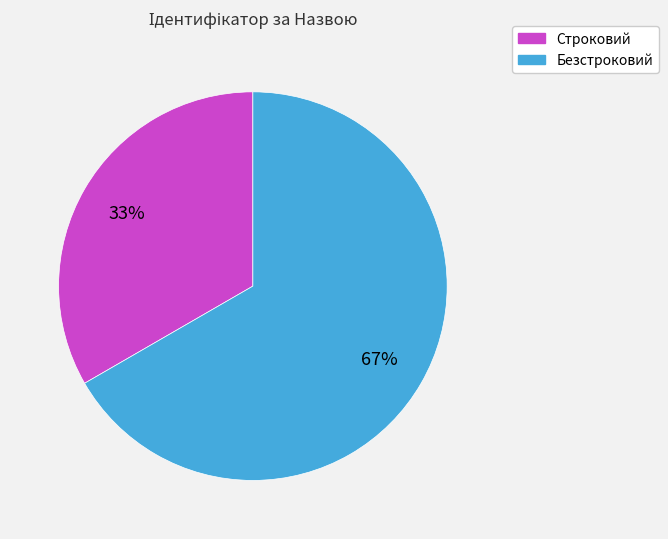

Which slice is the largest?

Безстроковий